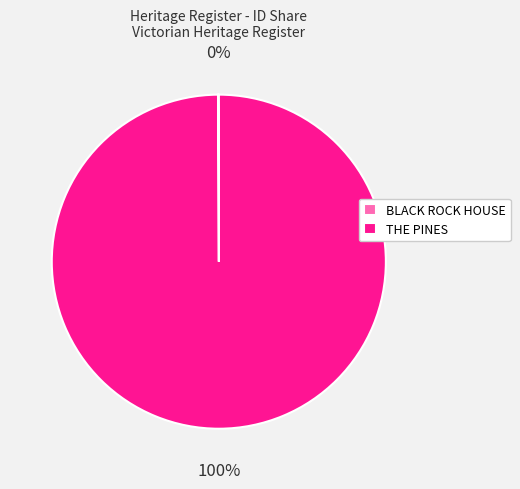

Which slice is the largest?

THE PINES